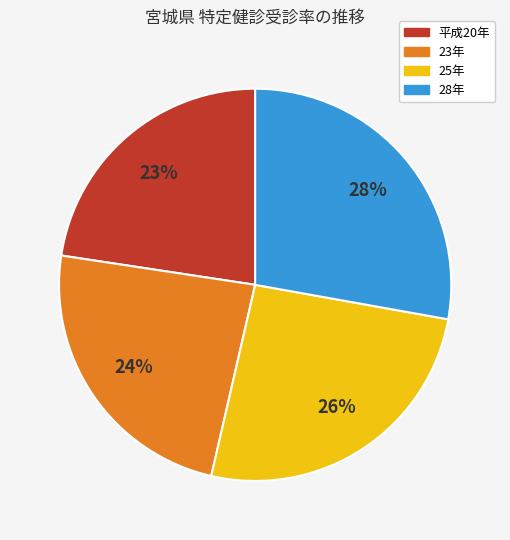

To the nearest percent, what is the average slice percentage?

25%